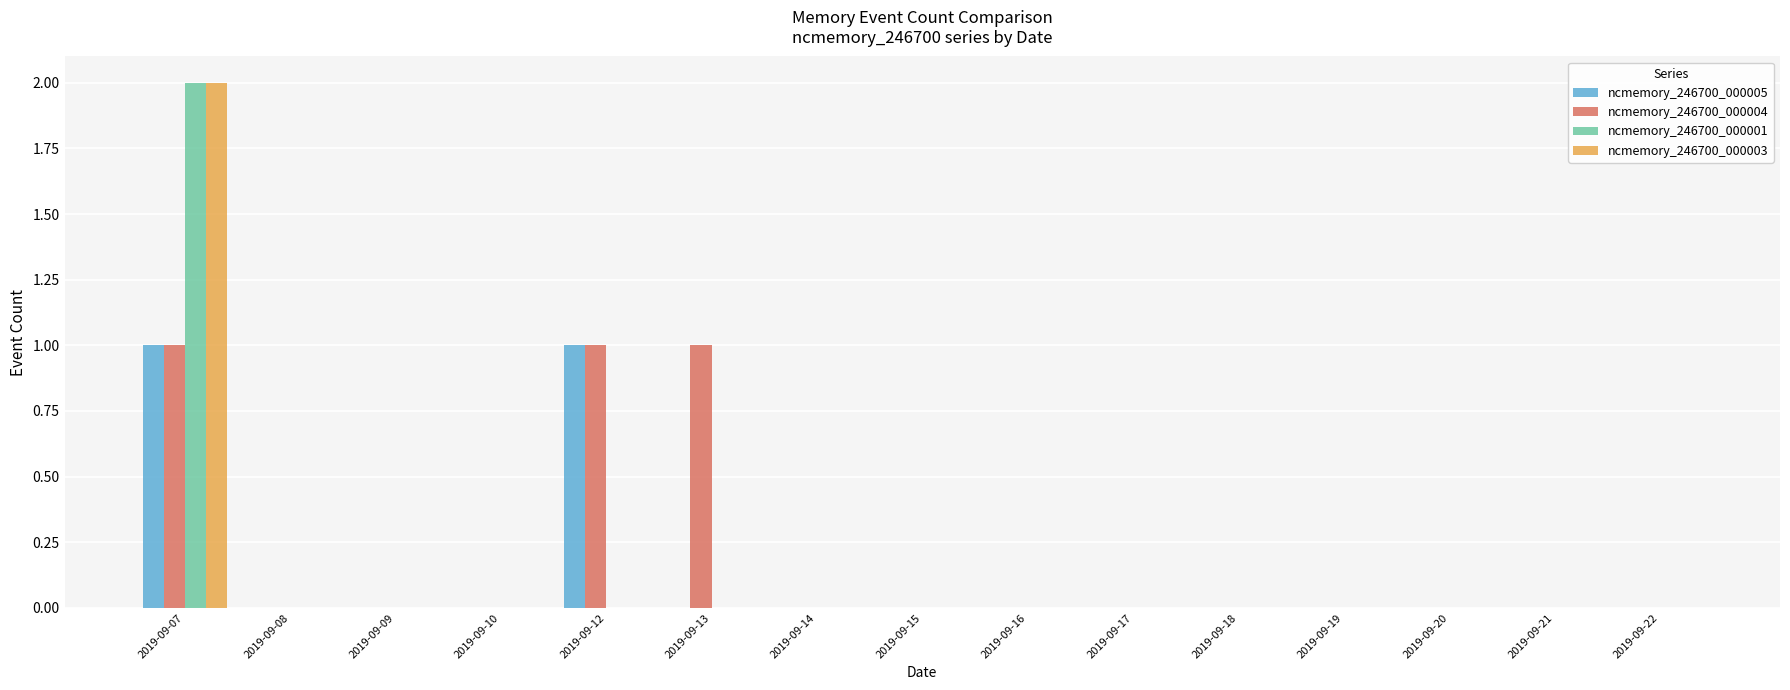

What is the maximum value shown in the chart?

2